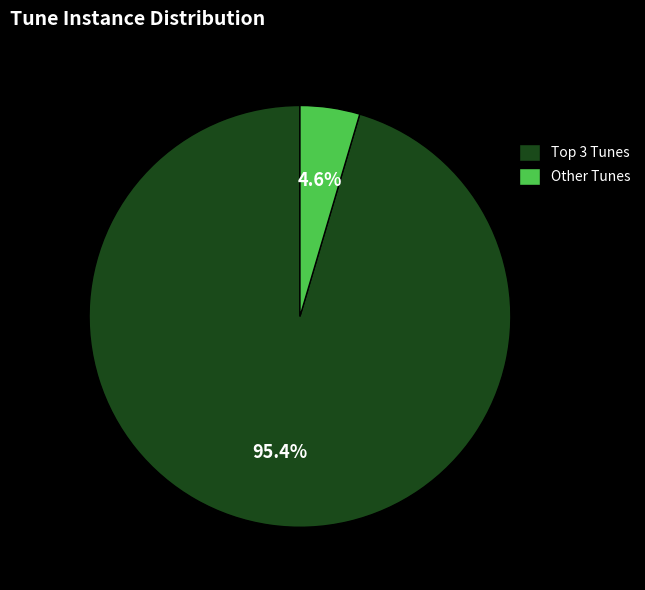

Which category has the biggest portion of the pie?

Top 3 Tunes